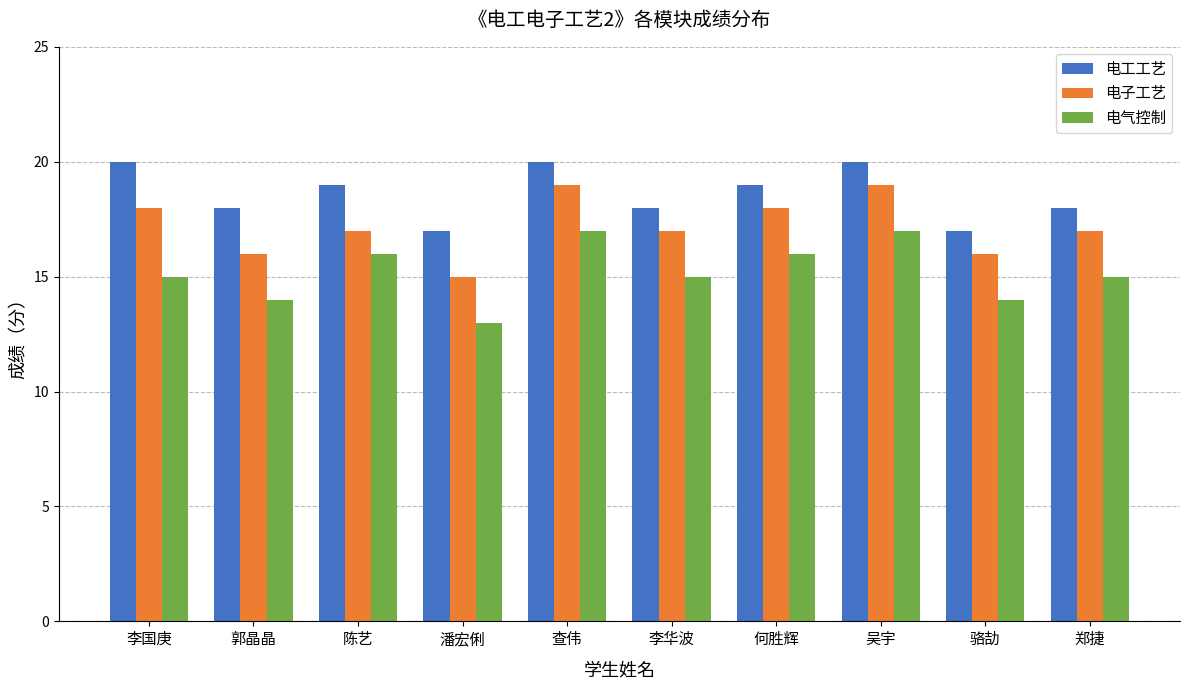

What is the maximum value shown in the chart?

20